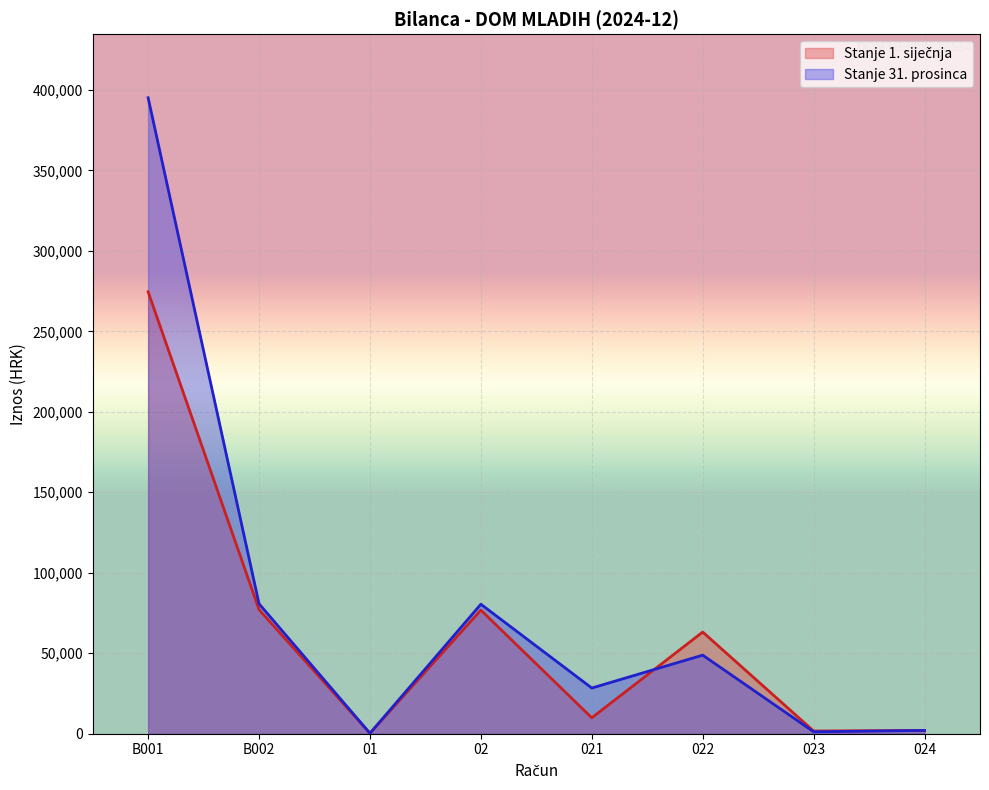

Where is the first local minimum for Stanje 31. prosinca?

01